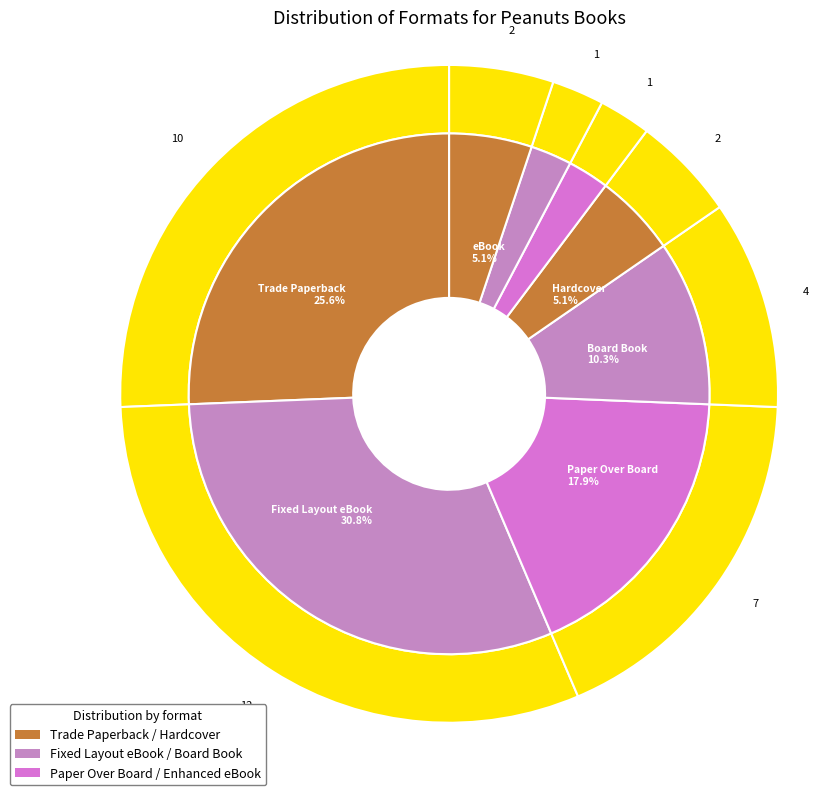

Approximately how many times larger is the value at eBook compared to Trade Paperback?

0.2